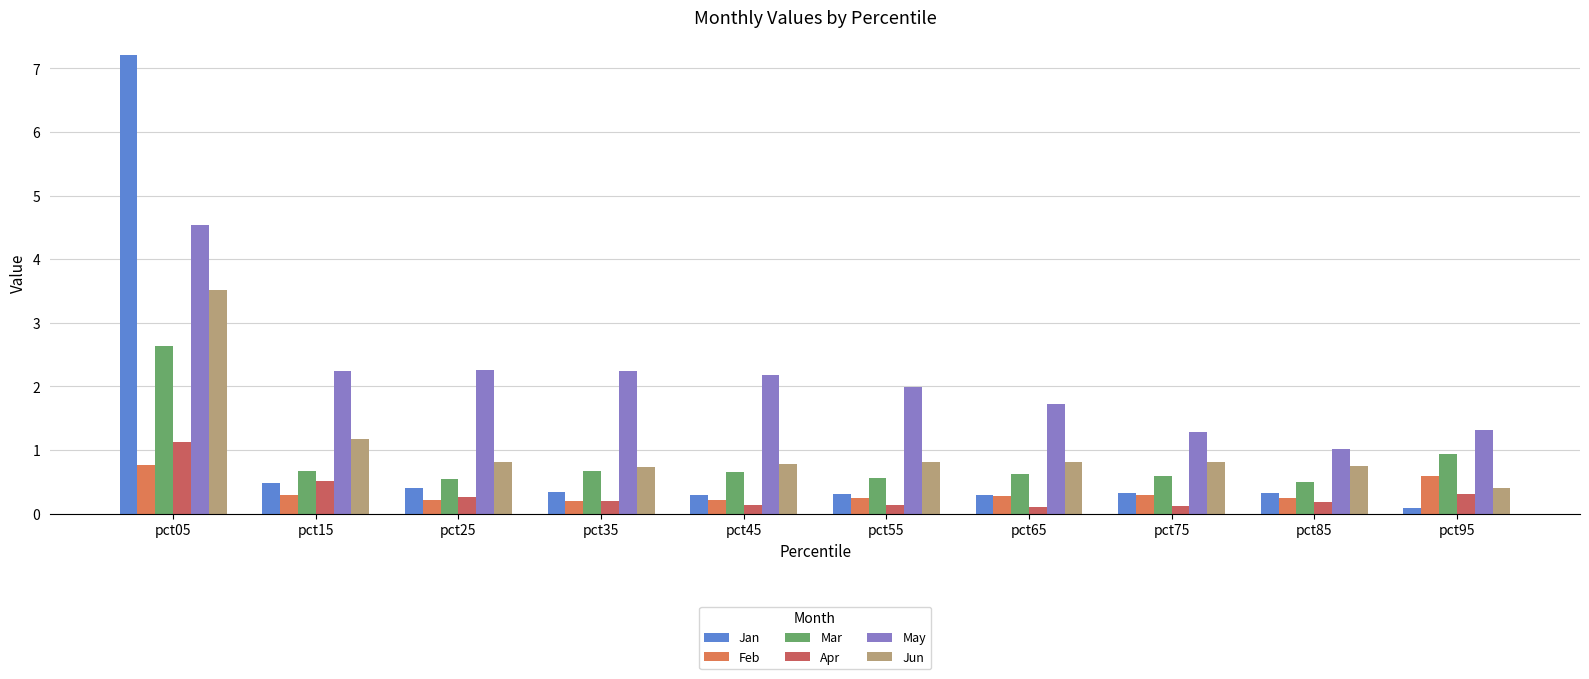

How many bars are there in each group?

6